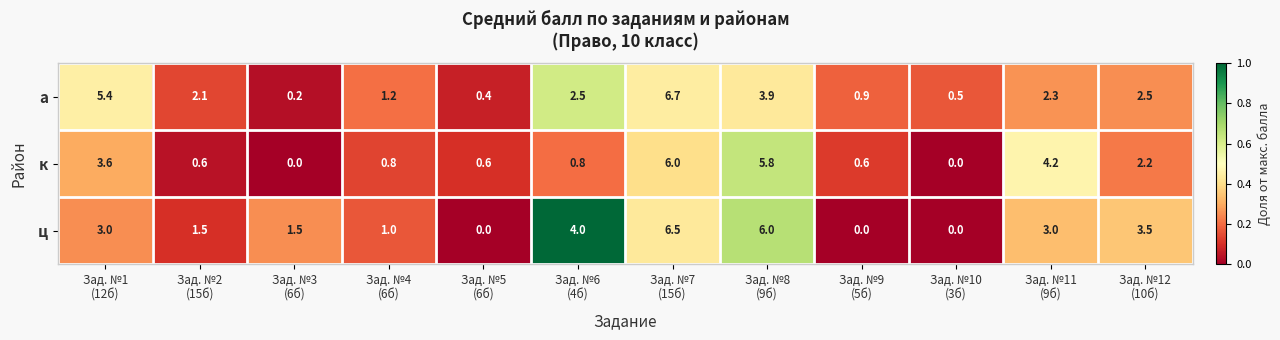

What is the maximum value for к?

6.0